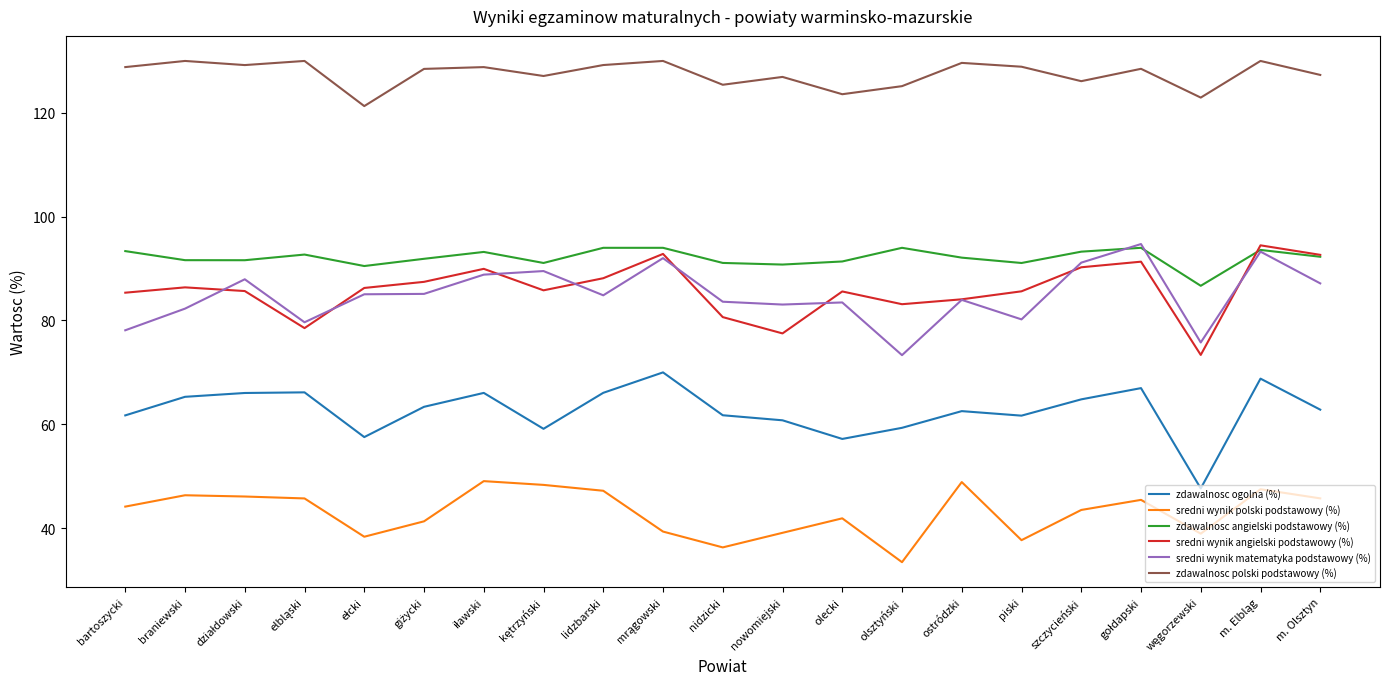

True or false: zdawalnosc angielski podstawowy (%) has a value of 20.4 at bartoszycki.

False